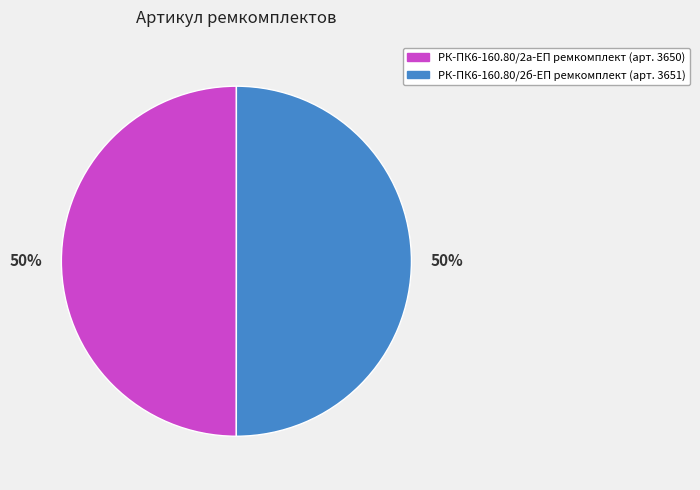

Count the number of slices in the pie.

2